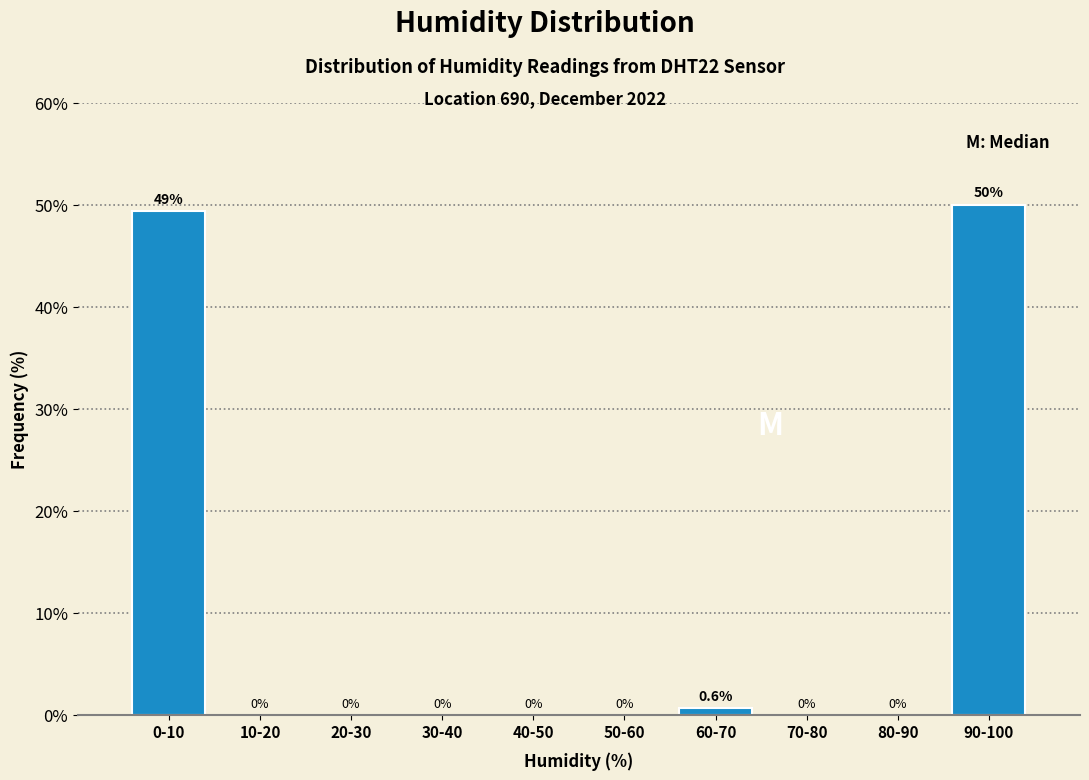

Reading right to left, list all the values displayed in this chart.

90-100=50.0	80-90=0.0	70-80=0.0	60-70=0.6	50-60=0.0	40-50=0.0	30-40=0.0	20-30=0.0	10-20=0.0	0-10=49.4